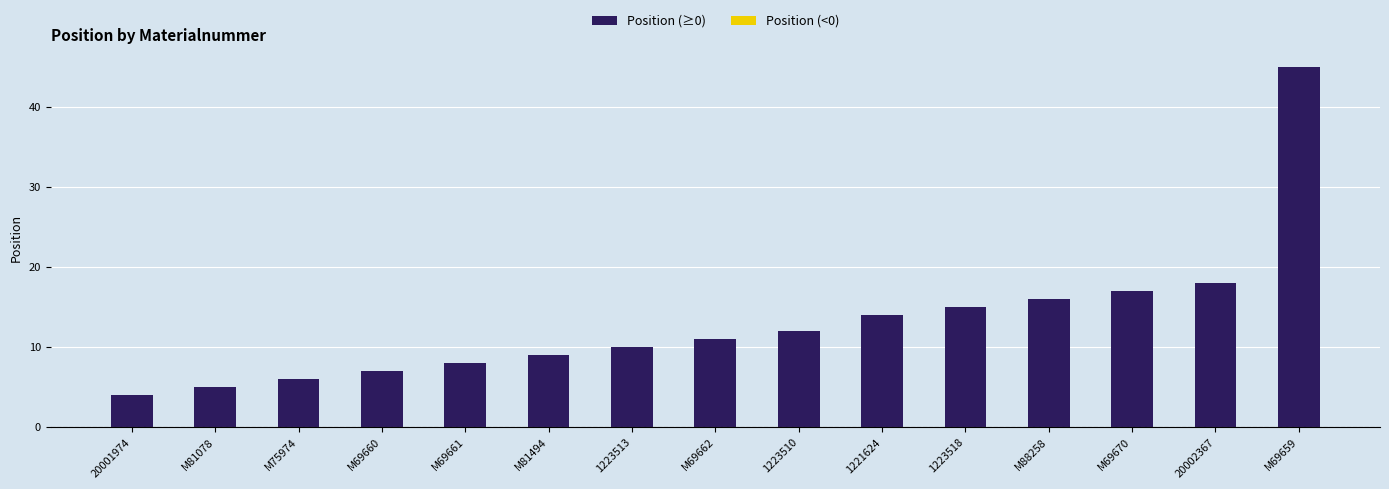

How many series are shown in this chart?

1